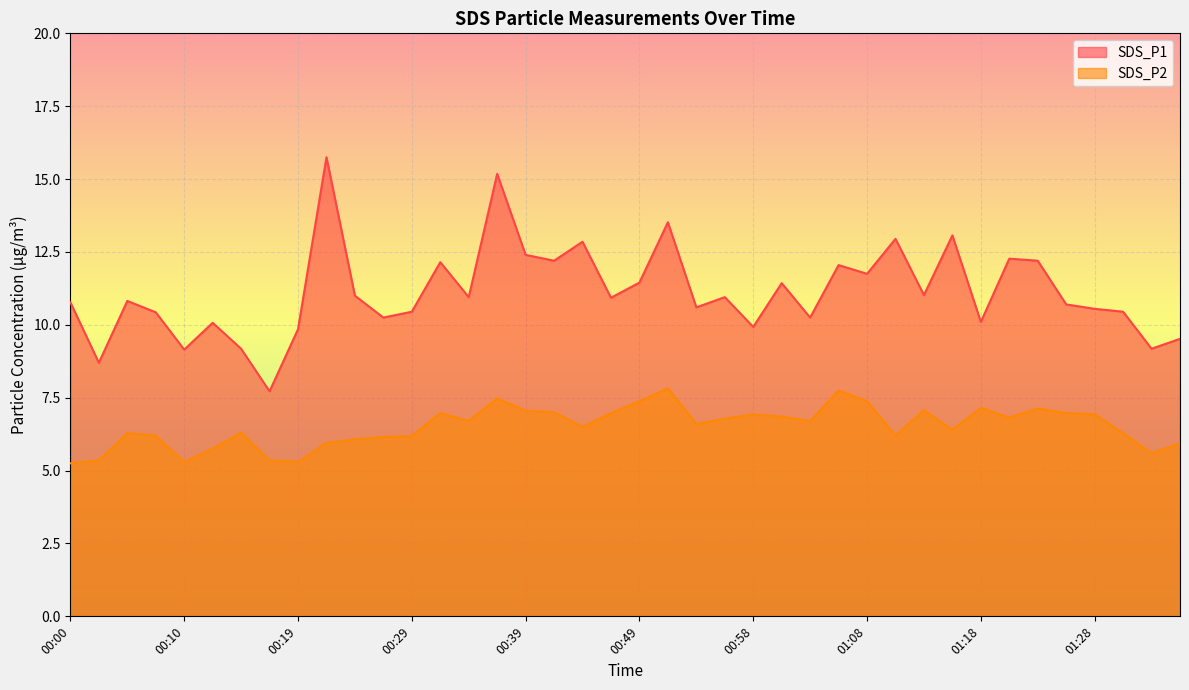

True or false: SDS_P1 and SDS_P2 intersect in this chart.

False